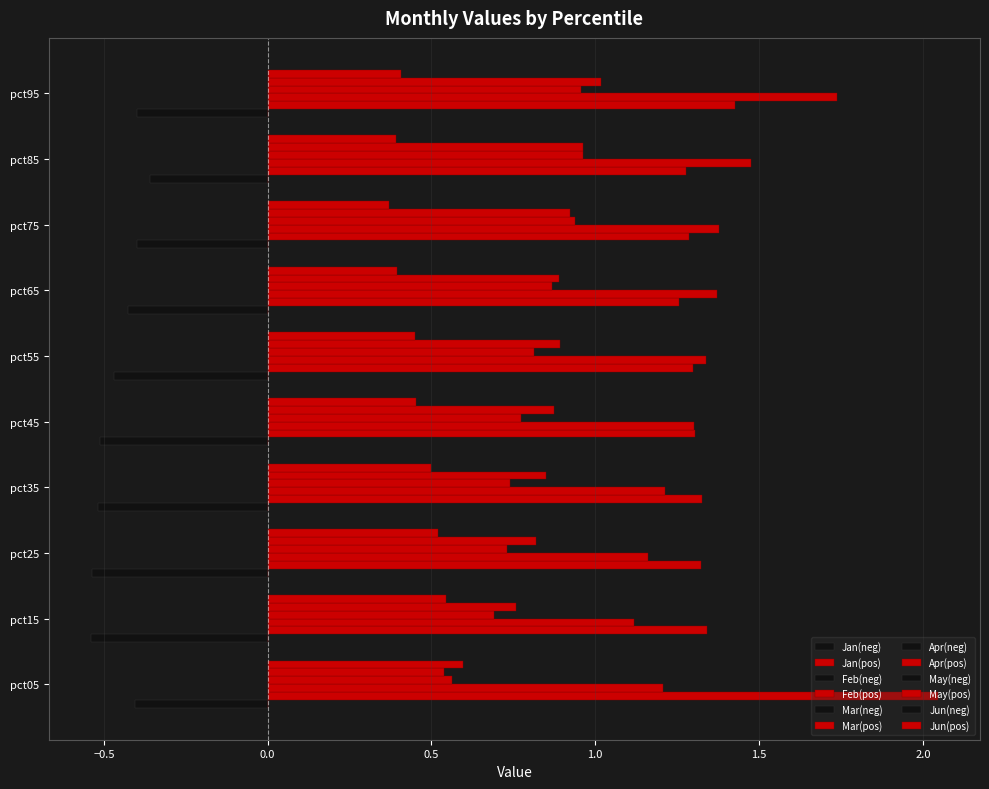

How many distinct data groups are displayed?

6